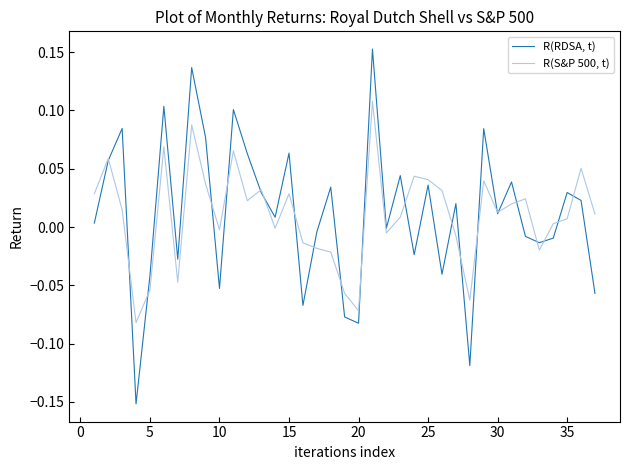

Which series has the widest spread of values?

R(RDSA, t)